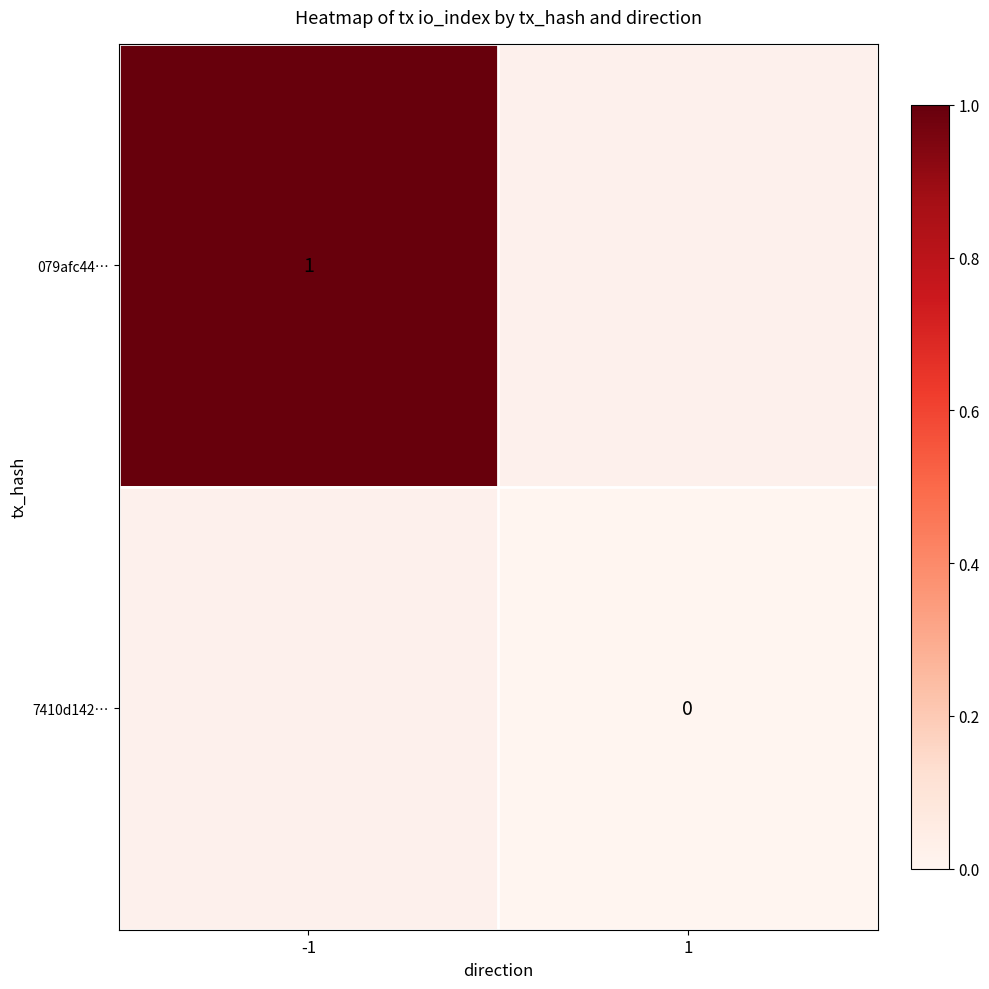

Is it true that 079afc44… equals 1 at -1?

True